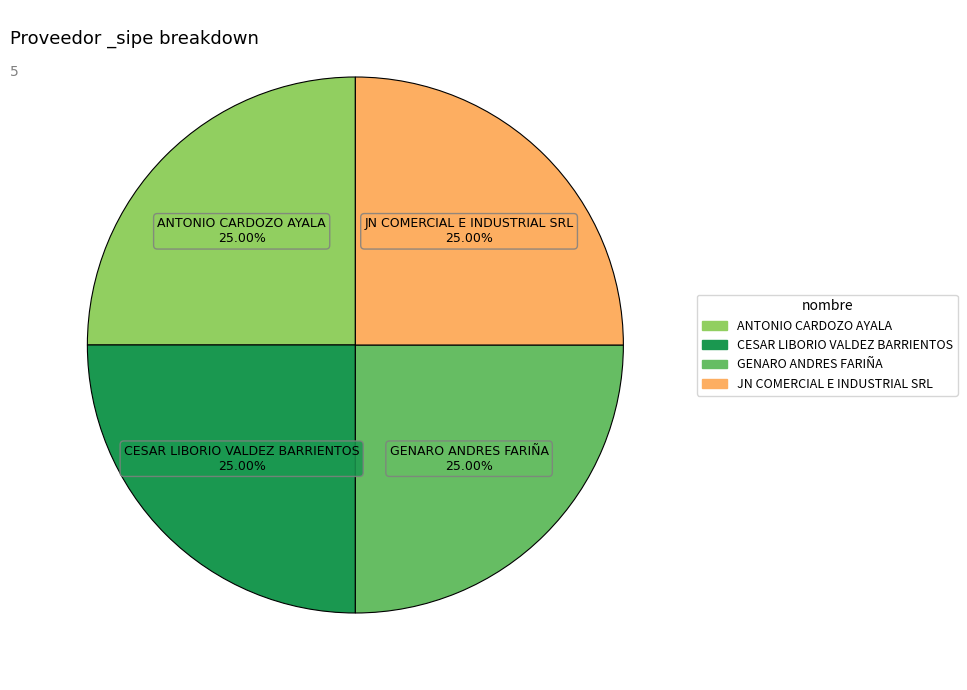

Is there a majority slice in this chart?

No